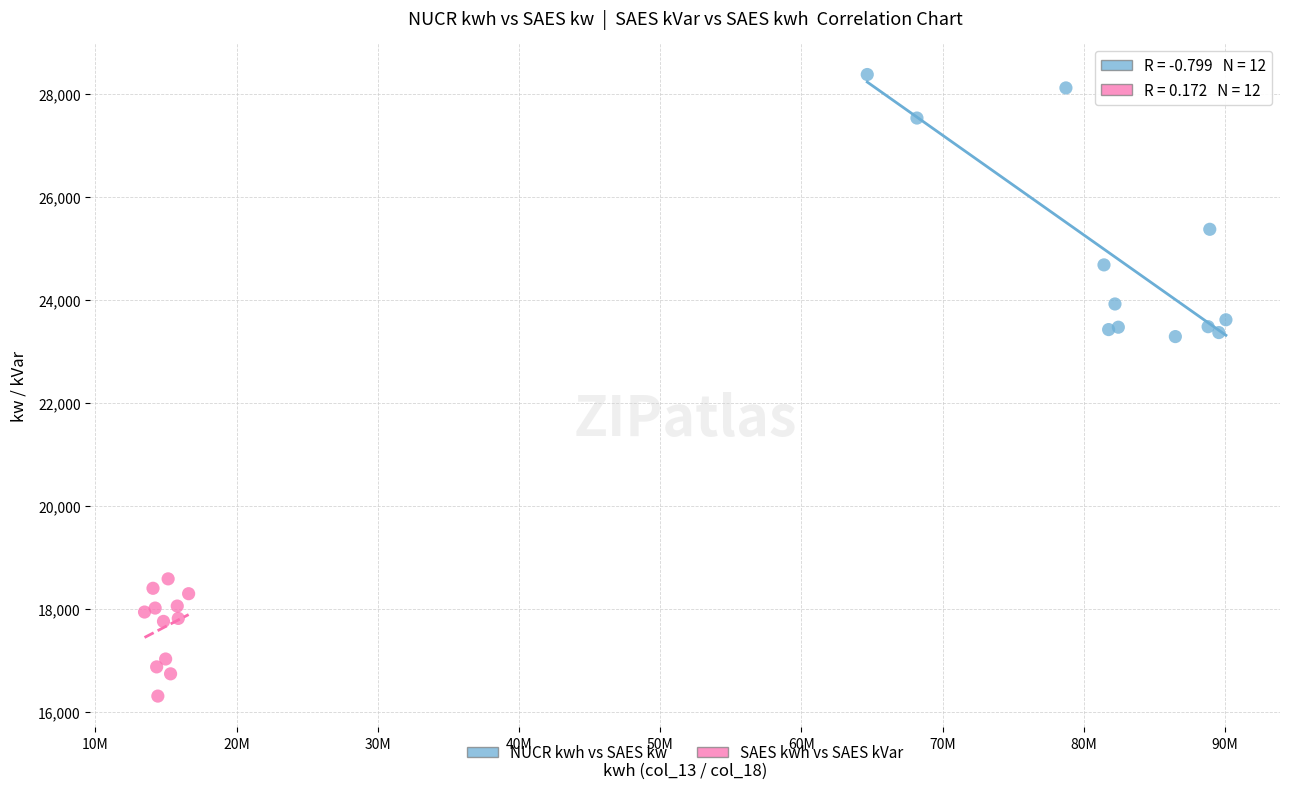

Which series has the widest spread of Y values?

NUCR kwh vs SAES kw